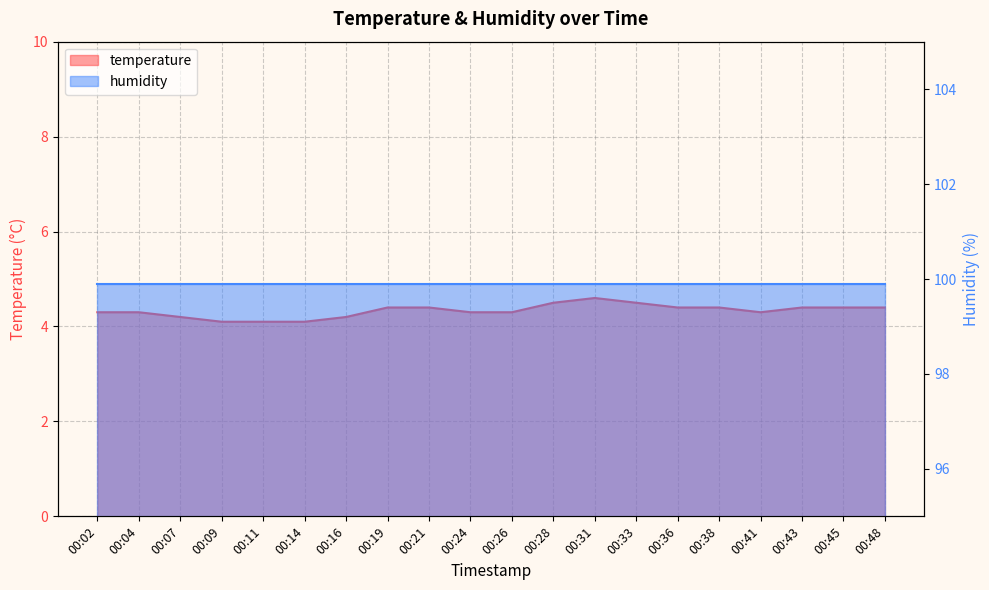

At which category does the data reach its first local peak?

00:31